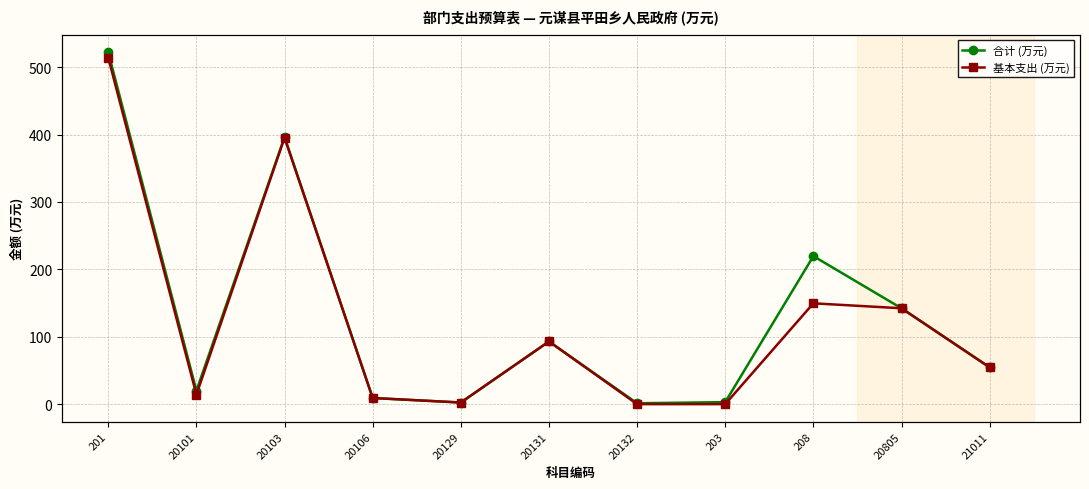

What are all the series names shown in the legend?

合计 (万元), 基本支出 (万元)